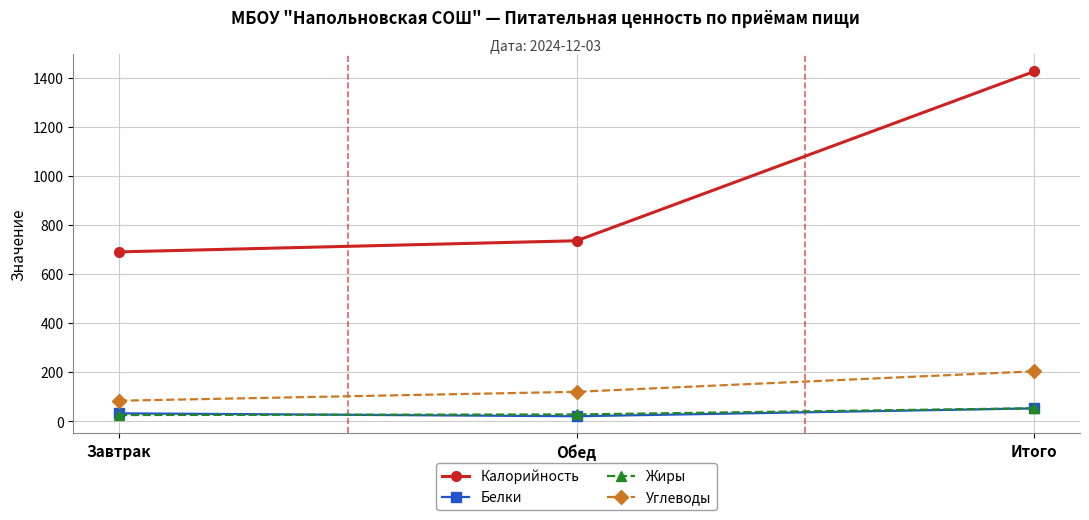

Is it true that Жиры equals 52.9 at Итого?

True